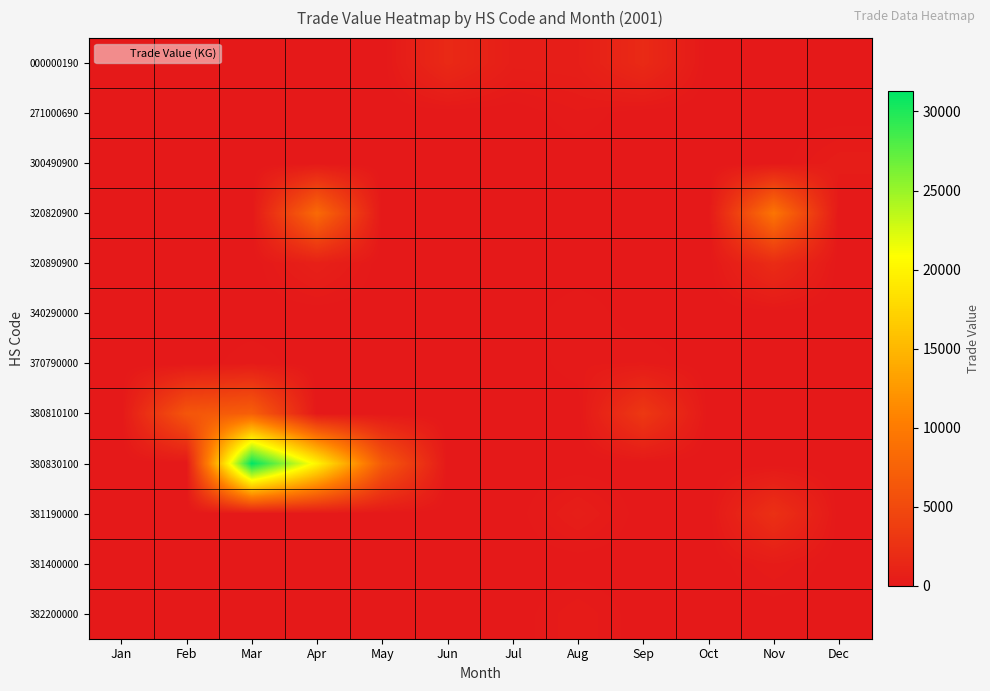

Which has a higher value, Aug or Sep?

Sep